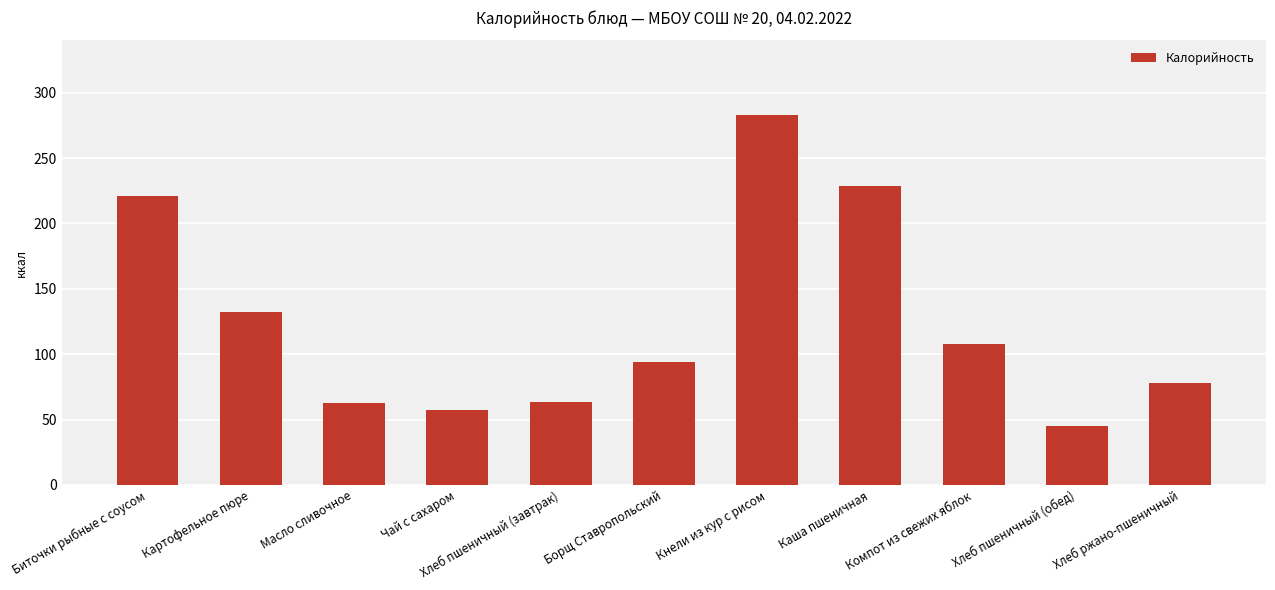

What is the sum of all values?

1374.3